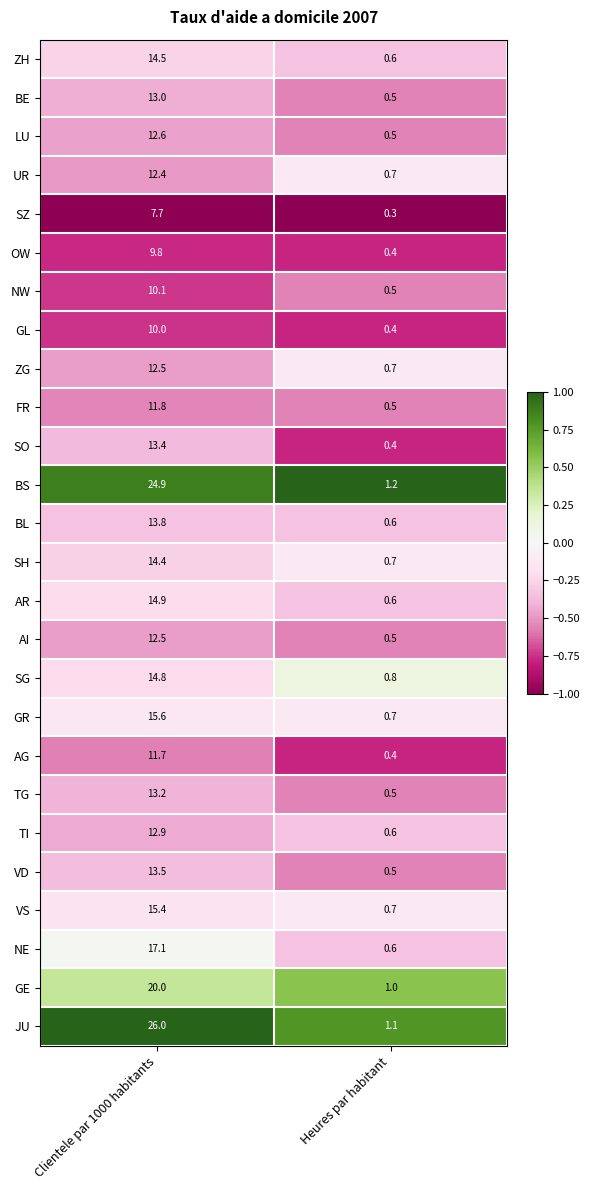

Which series has the widest spread of values?

JU